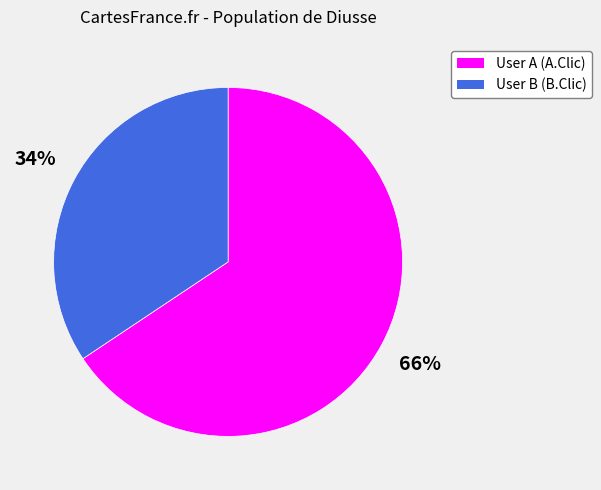

What is the majority slice?

User A